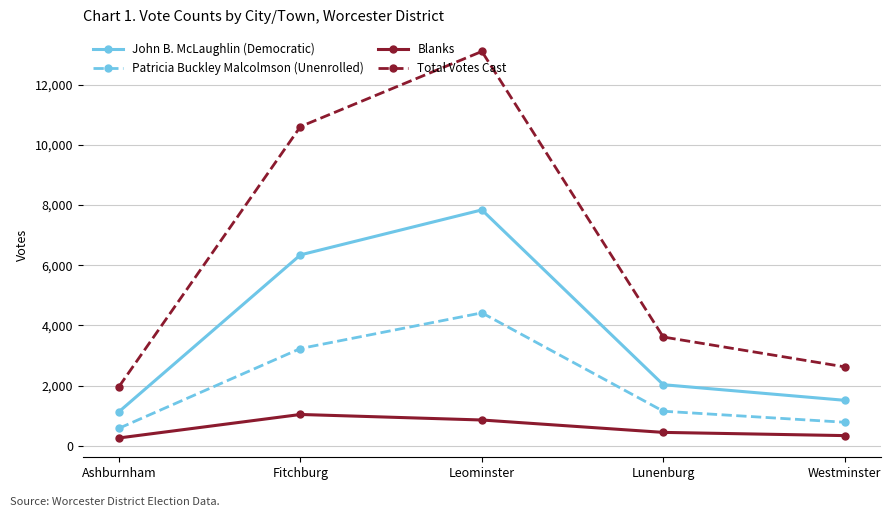

What is the difference between the second highest and minimum values in the John B. McLaughlin (Democratic) series?

5213